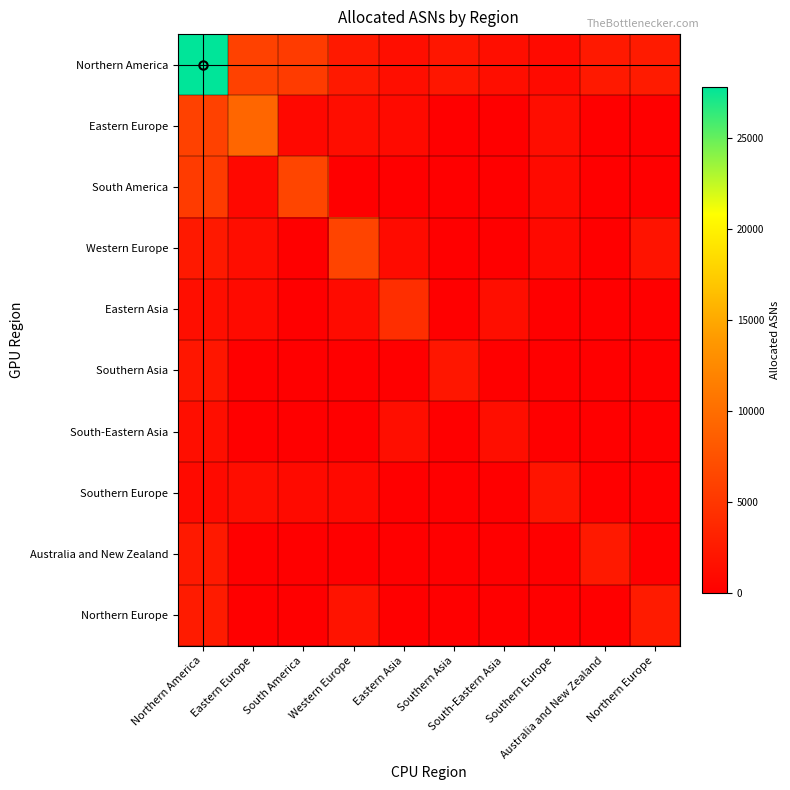

Between Northern Europe and Southern Europe, which is larger?

Northern Europe